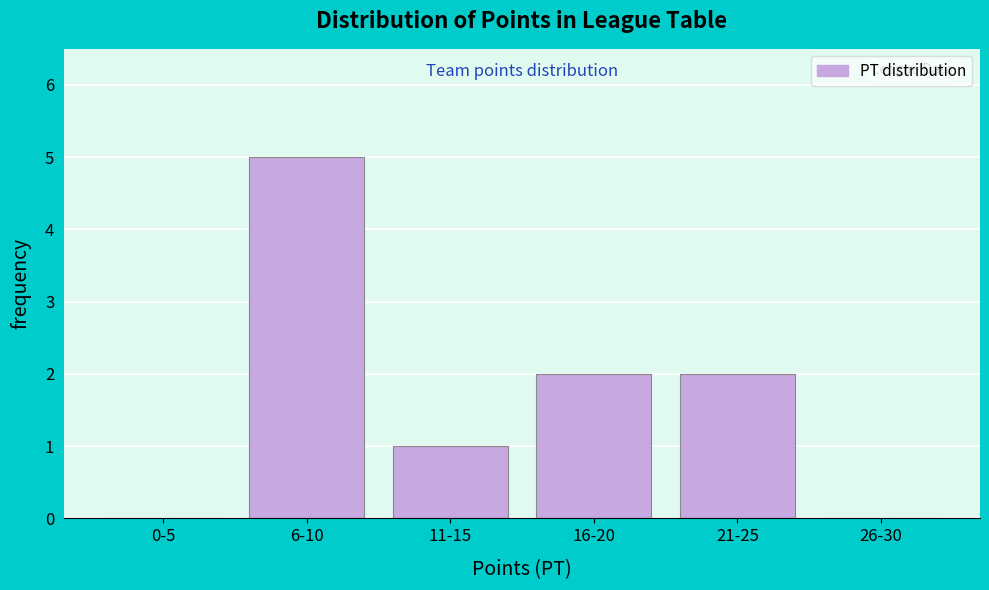

Reading right to left, transcribe all the data shown in this chart.

26-30=0	21-25=2	16-20=2	11-15=1	6-10=5	0-5=0